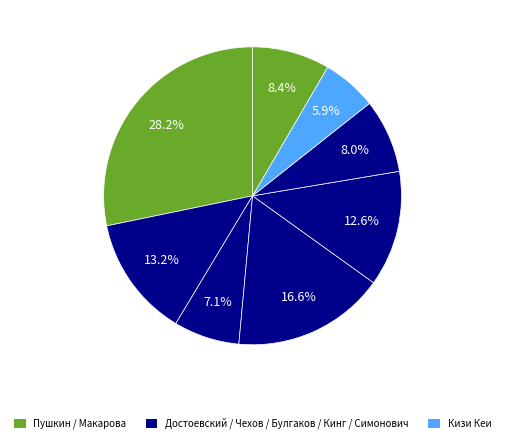

How many slices are in this pie chart?

8